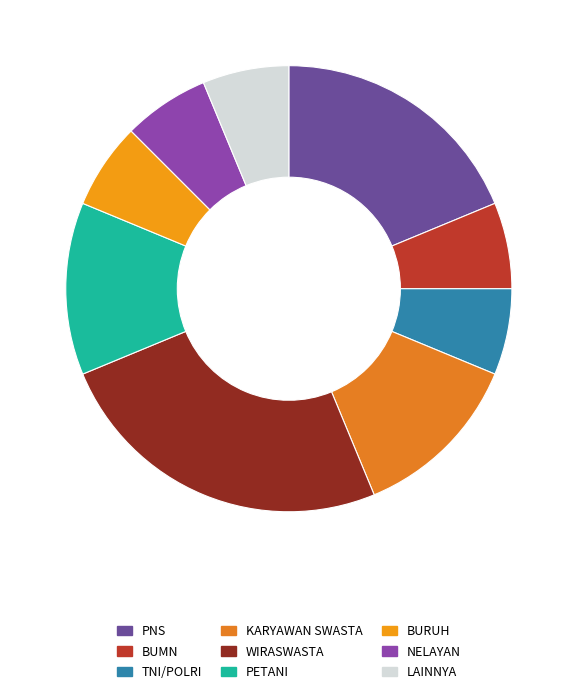

How many slices are in this pie chart?

9